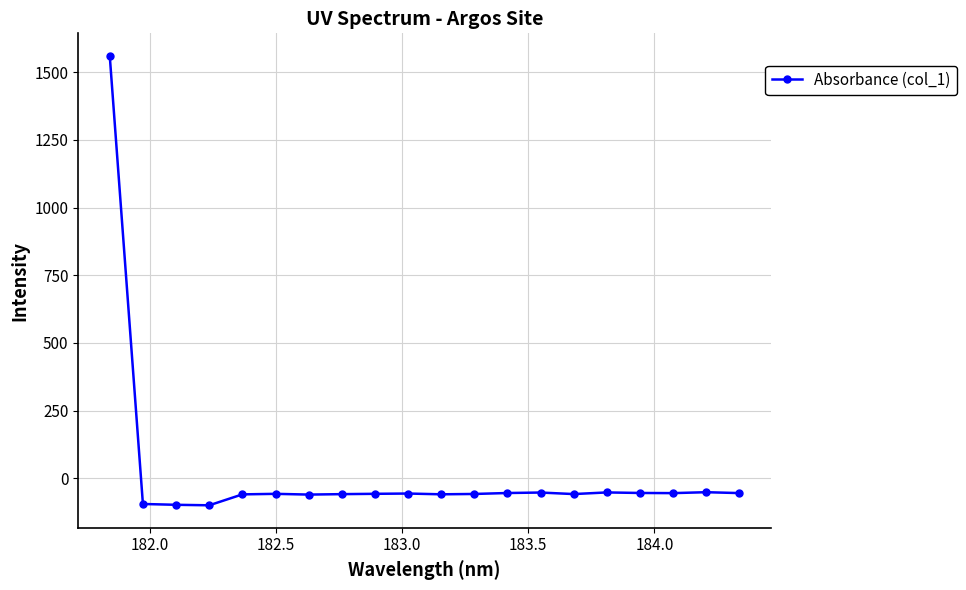

What is the value of the 14th point from the left?

-53.1